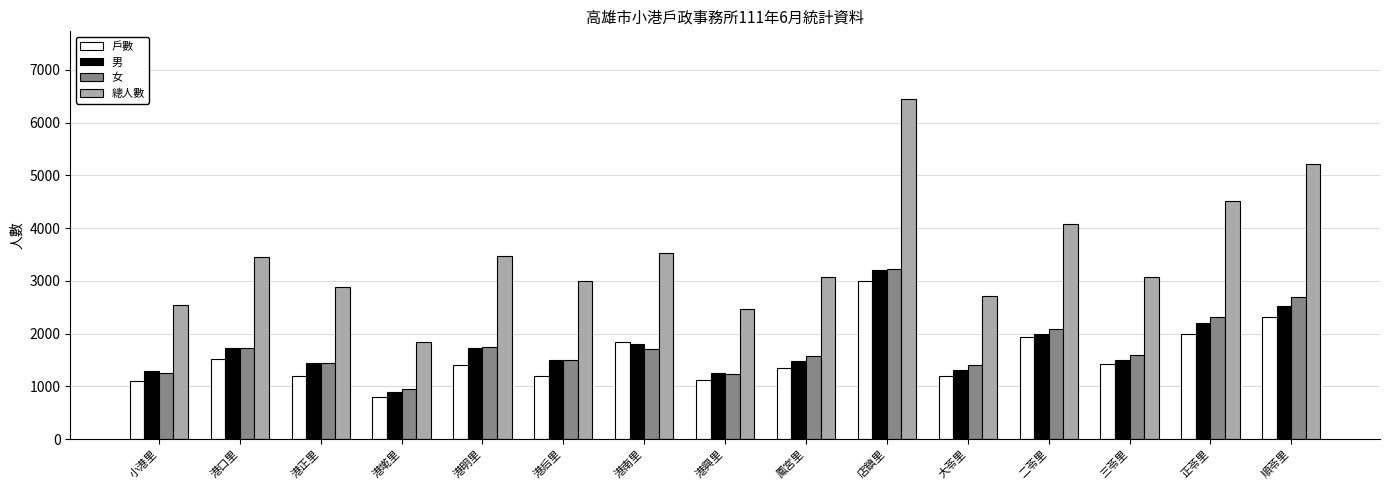

What is the difference between the maximum and minimum values in the 戶數 series?

2196